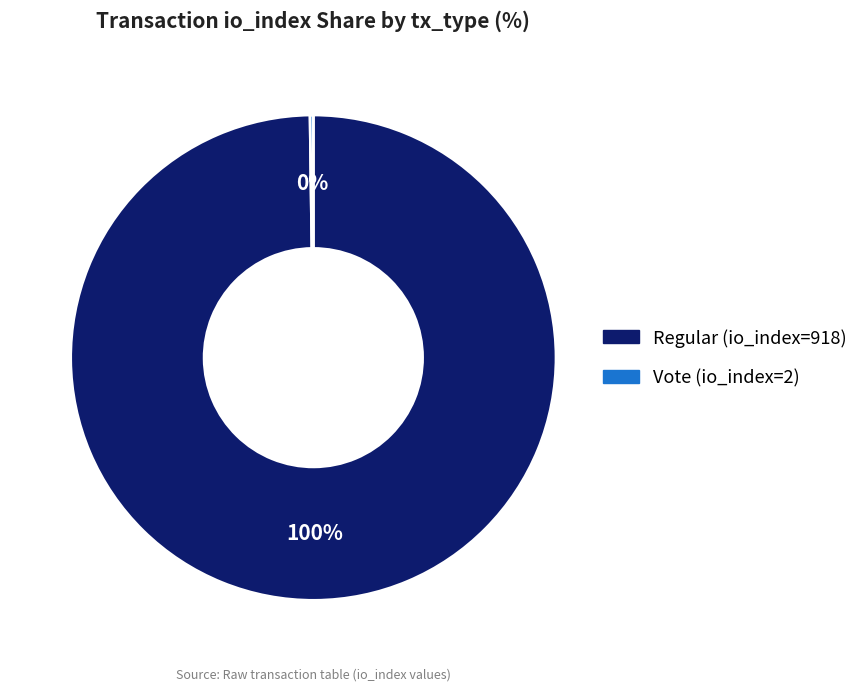

What is the largest slice in the pie chart?

Regular (io_index=918)